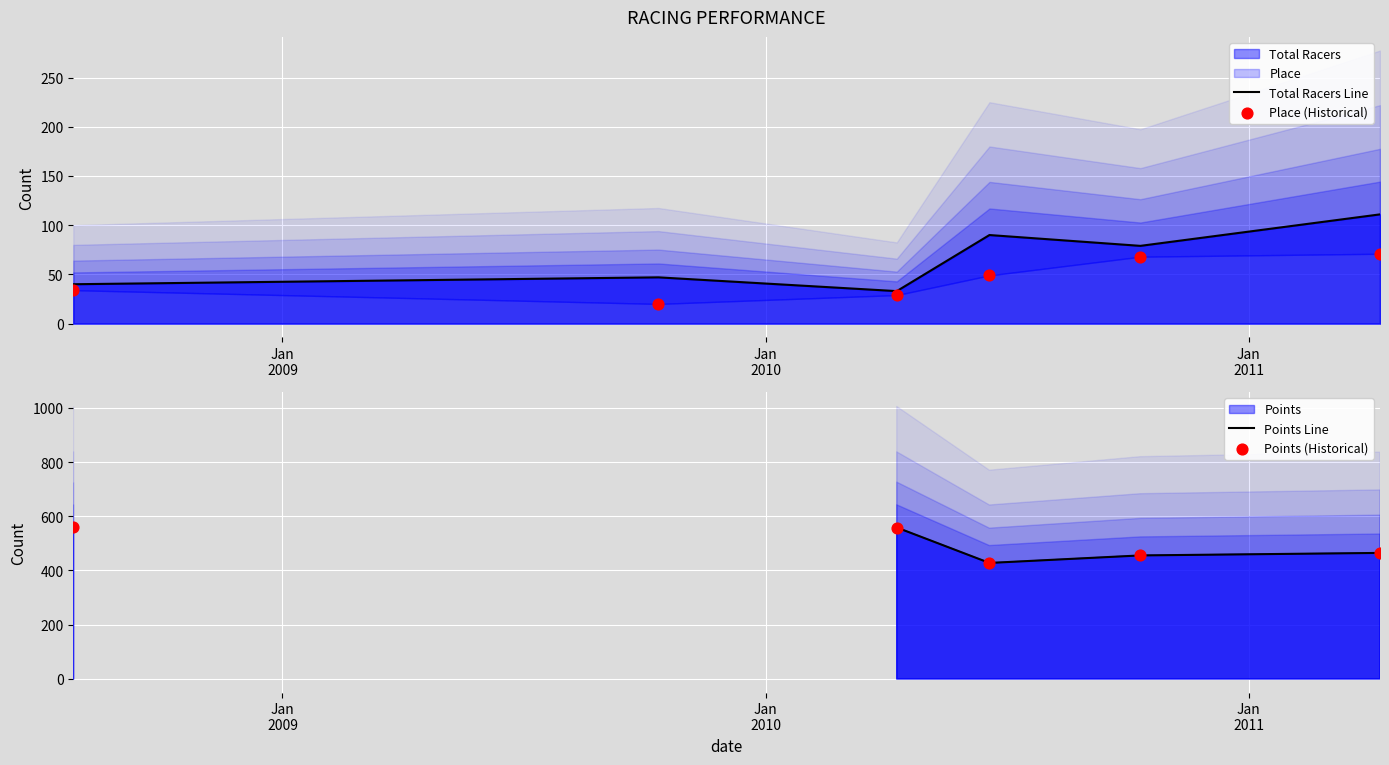

Is the value of Points (Historical) at Jan
2010 greater than the value of Points Line at 5?

Yes